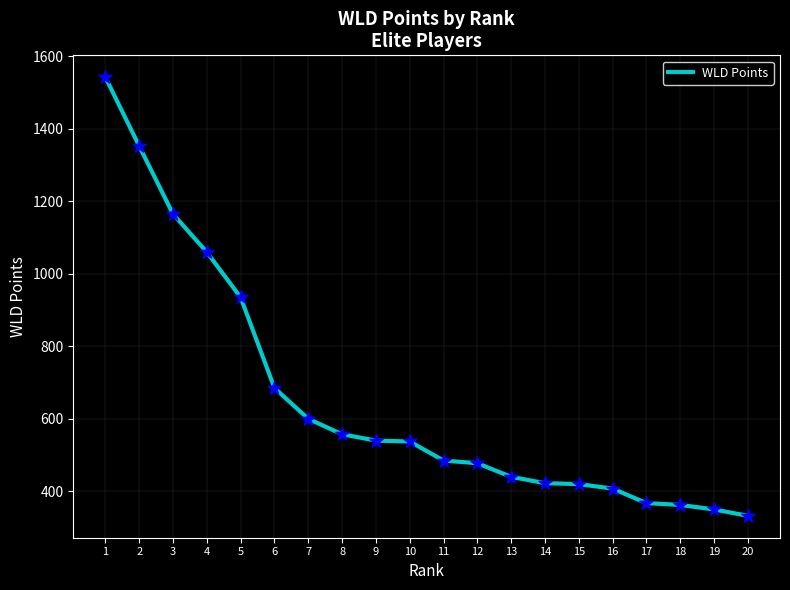

Between 16 and 9, which is larger?

9